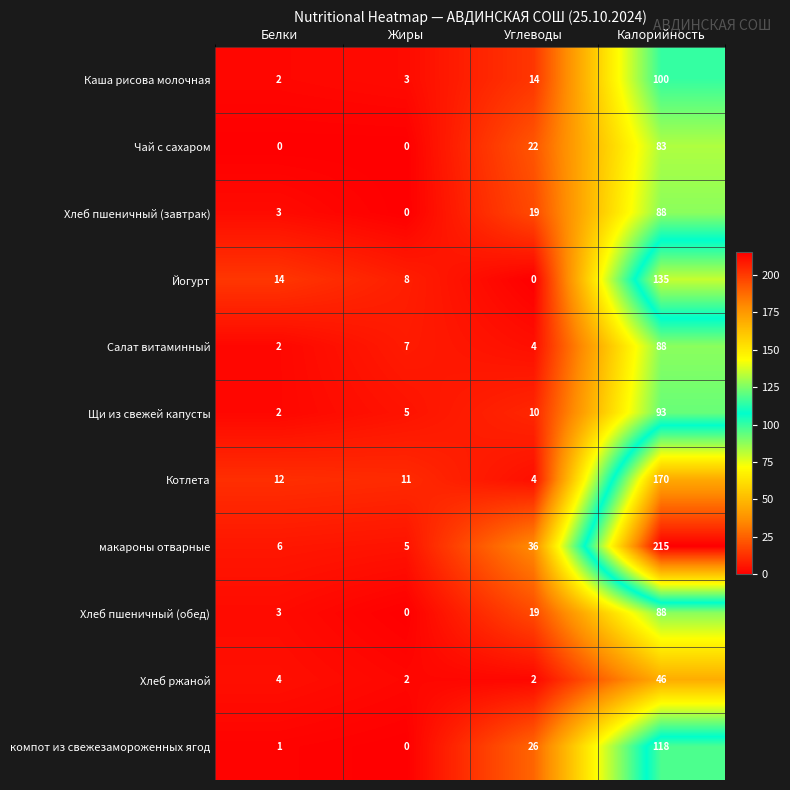

Which series changed the most between Белки and Калорийность?

макароны отварные